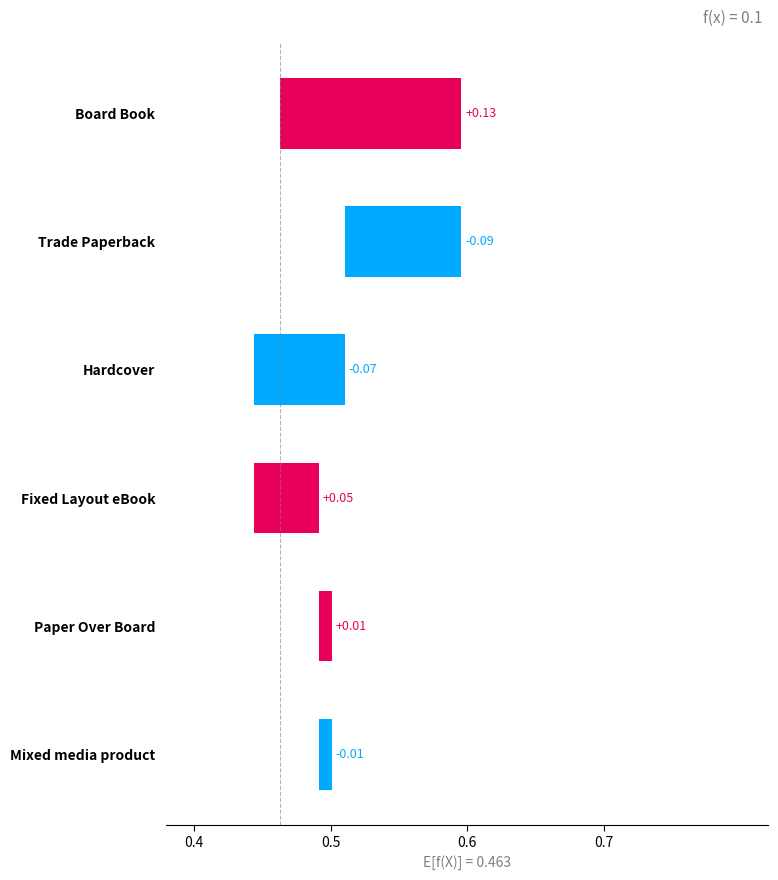

Is it true that the value at Paper Over Board is 0.0?

True